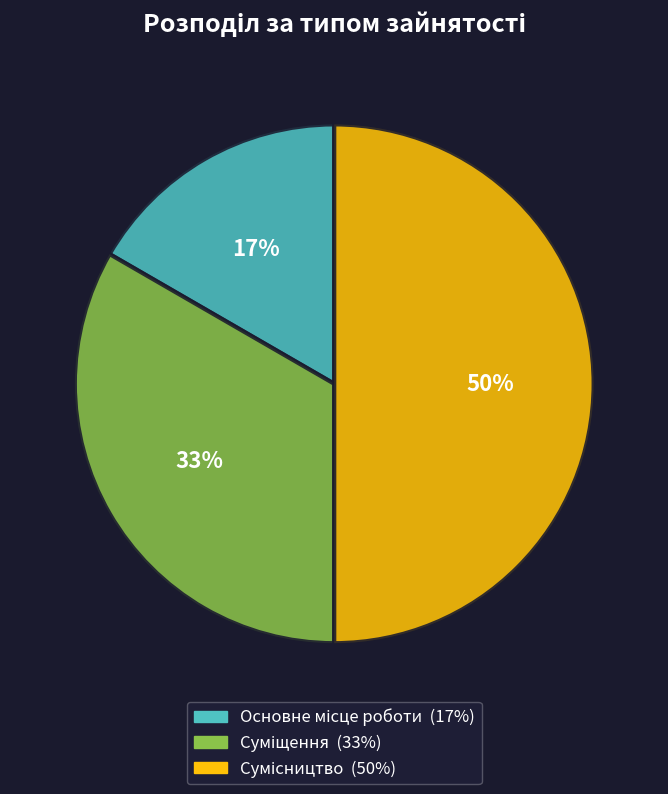

To the nearest percent, what is the difference between the largest and smallest slice percentages?

33%